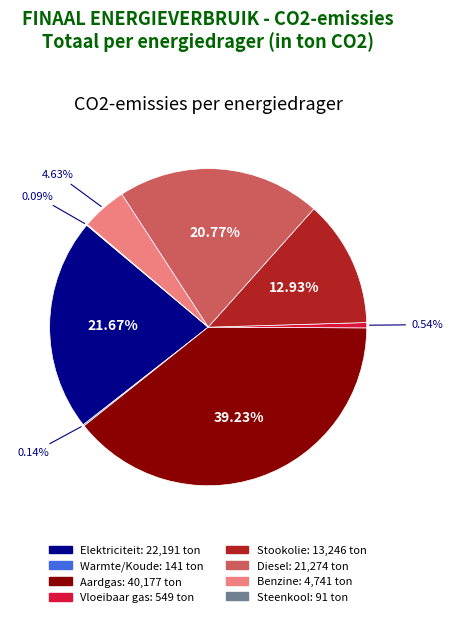

What percentage is the Aardgas slice, to the nearest percent?

39%